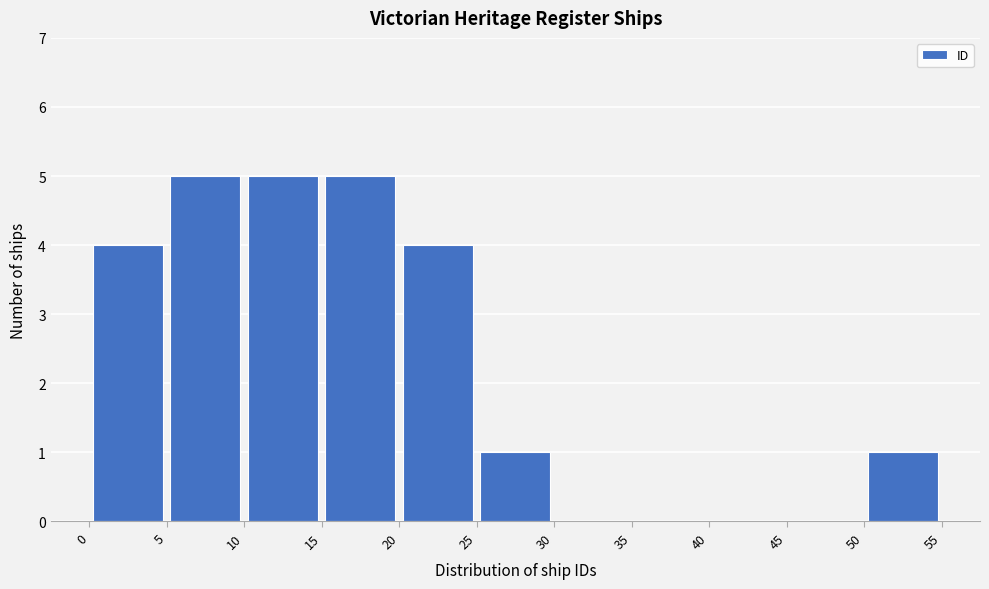

Reading left to right, transcribe this chart: for each bar, give the range it covers on the x-axis and its height. The values are not printed on the chart, so give them approximately, as read against the axis.

0 to 5: 4
5 to 10: 5
10 to 15: 5
15 to 20: 5
20 to 25: 4
25 to 30: 1
30 to 35: 0
35 to 40: 0
40 to 45: 0
45 to 50: 0
50 to 55: 1